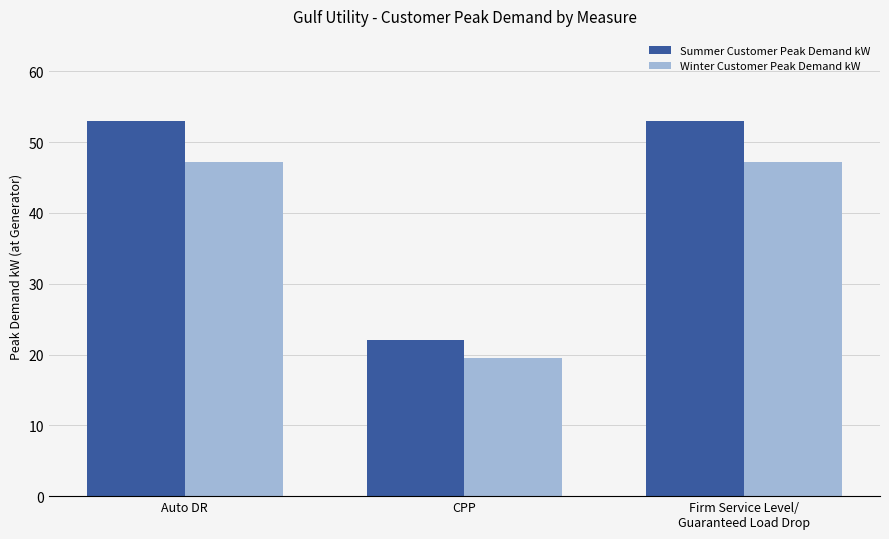

Where is Summer Customer Peak Demand kW nearest to the value 37?

CPP